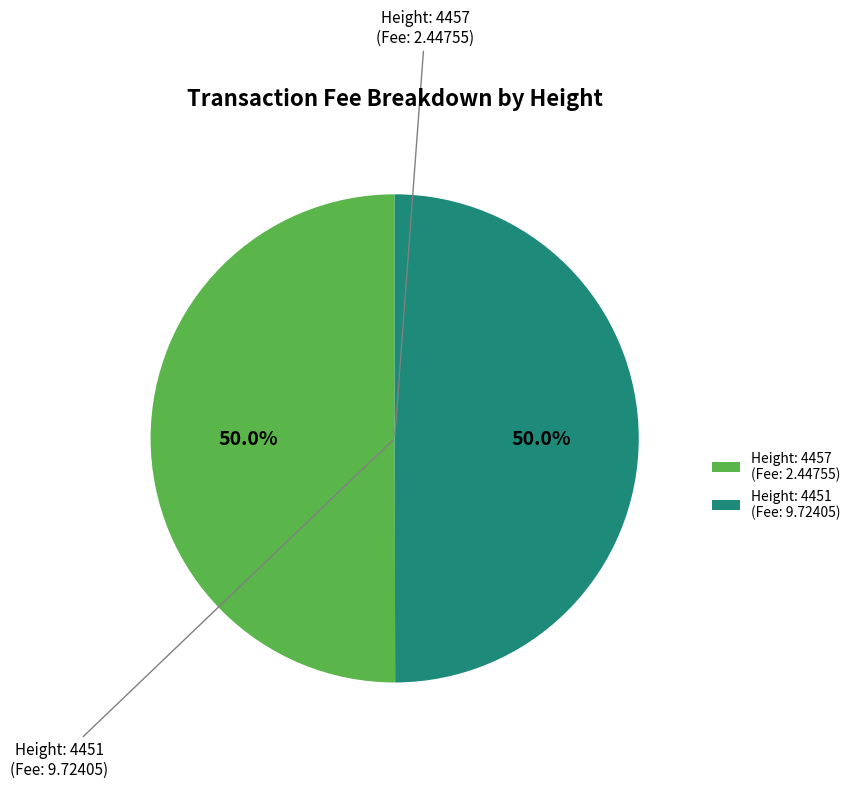

Do Height: 4457 (Fee: 2.44755) and Height: 4451 (Fee: 9.72405) together represent more than half of the pie?

Yes